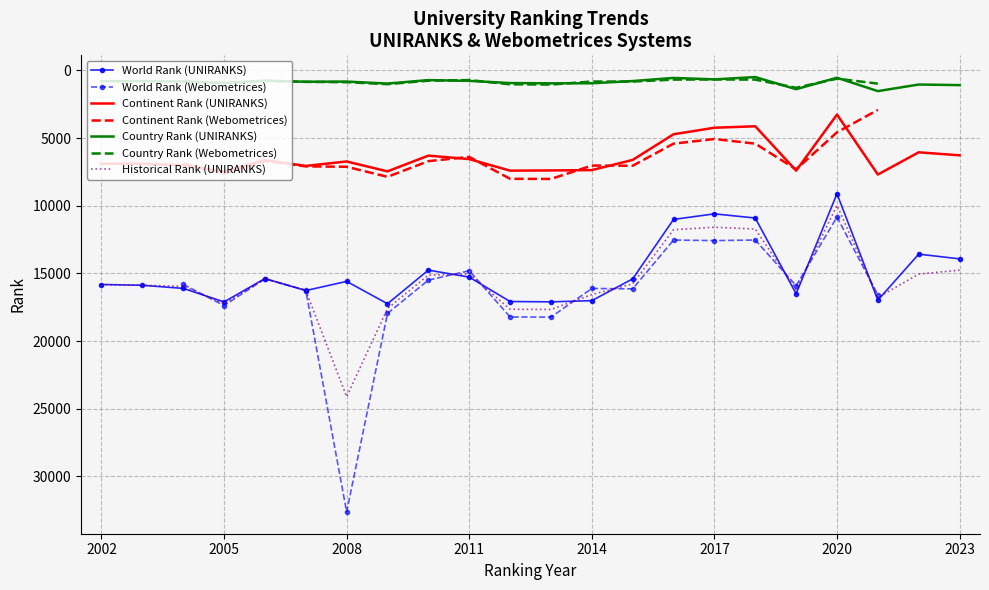

List the series in order of their peak value, lowest first.

country rank, continent rank, historical rank, world rank